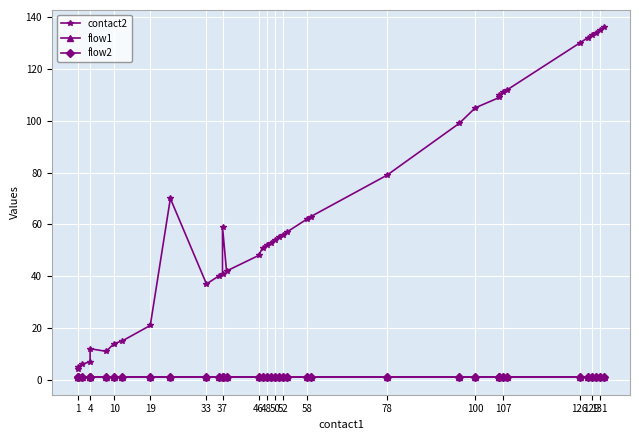

Reading left to right, what are all the values shown in this chart?

contact2: 4	5	6	7	12	11	14	15	21	70	37	40	41	59	42	48	51	52	53	54	55	56	57	62	63	79	99	105	109	110	111	112	130	132	133	134	135	136
flow1: 1	1	1	1	1	1	1	1	1	1	1	1	1	1	1	1	1	1	1	1	1	1	1	1	1	1	1	1	1	1	1	1	1	1	1	1	1	1
flow2: 1	1	1	1	1	1	1	1	1	1	1	1	1	1	1	1	1	1	1	1	1	1	1	1	1	1	1	1	1	1	1	1	1	1	1	1	1	1